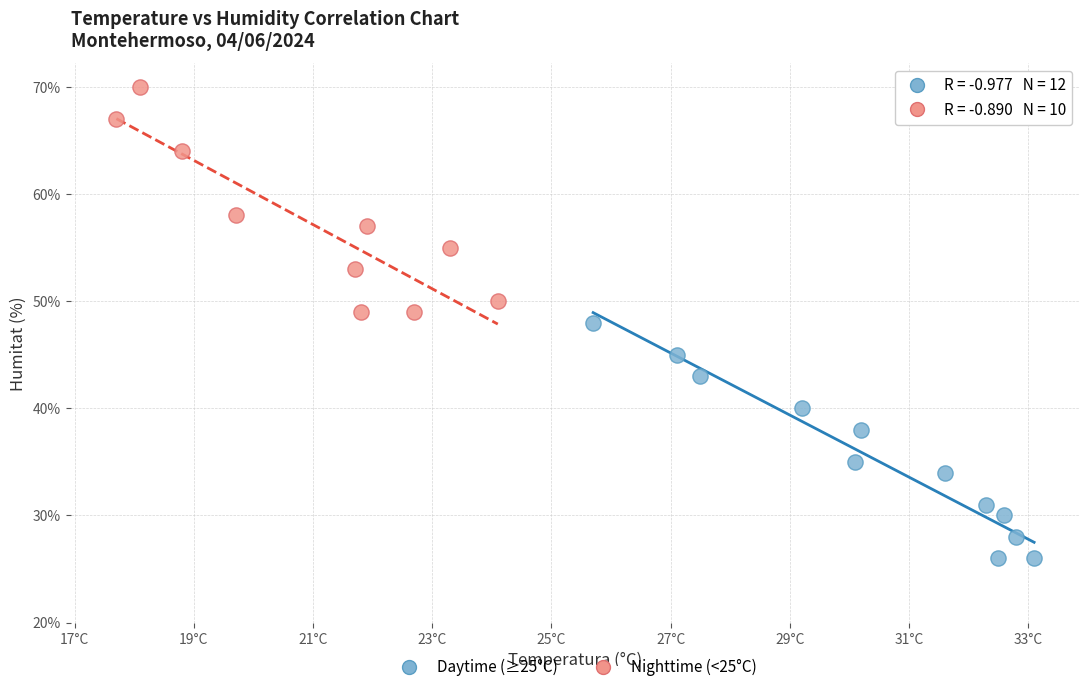

What are all the series names shown in the legend?

Daytime (≥25°C), Nighttime (<25°C)